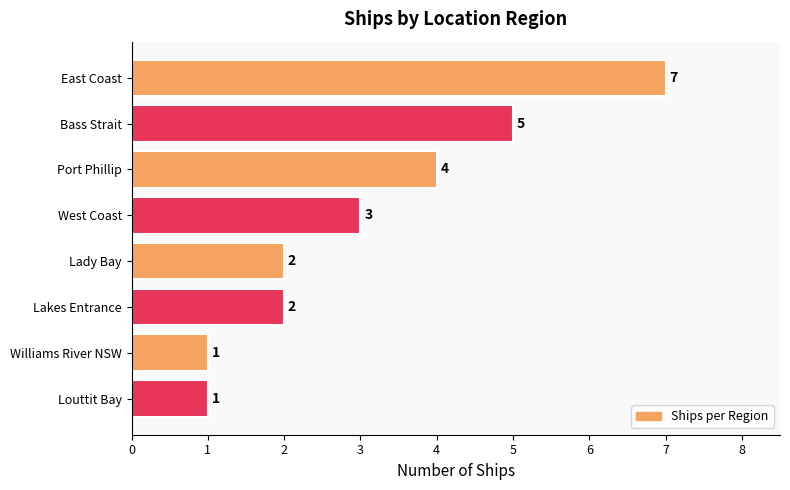

At which label is the value closest to 4?

Port Phillip